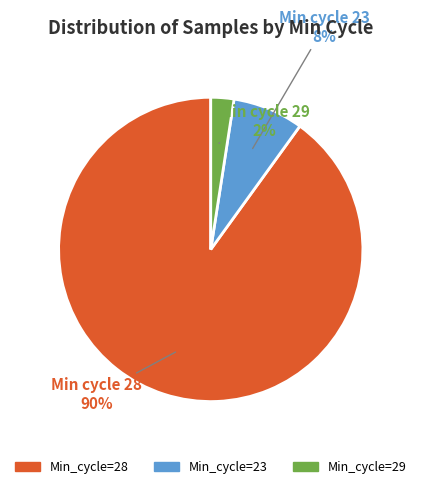

Do Min_cycle=29 and Min_cycle=28 together represent more than half of the pie?

Yes